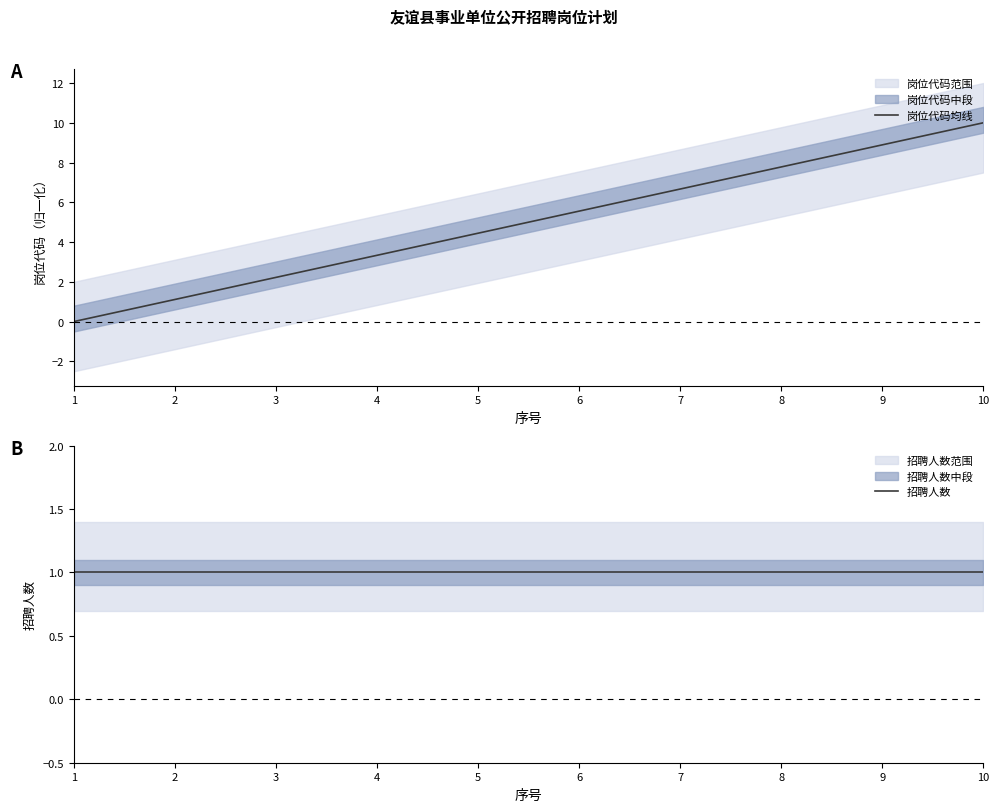

Which series changed the most between 7 and 10?

岗位代码均线